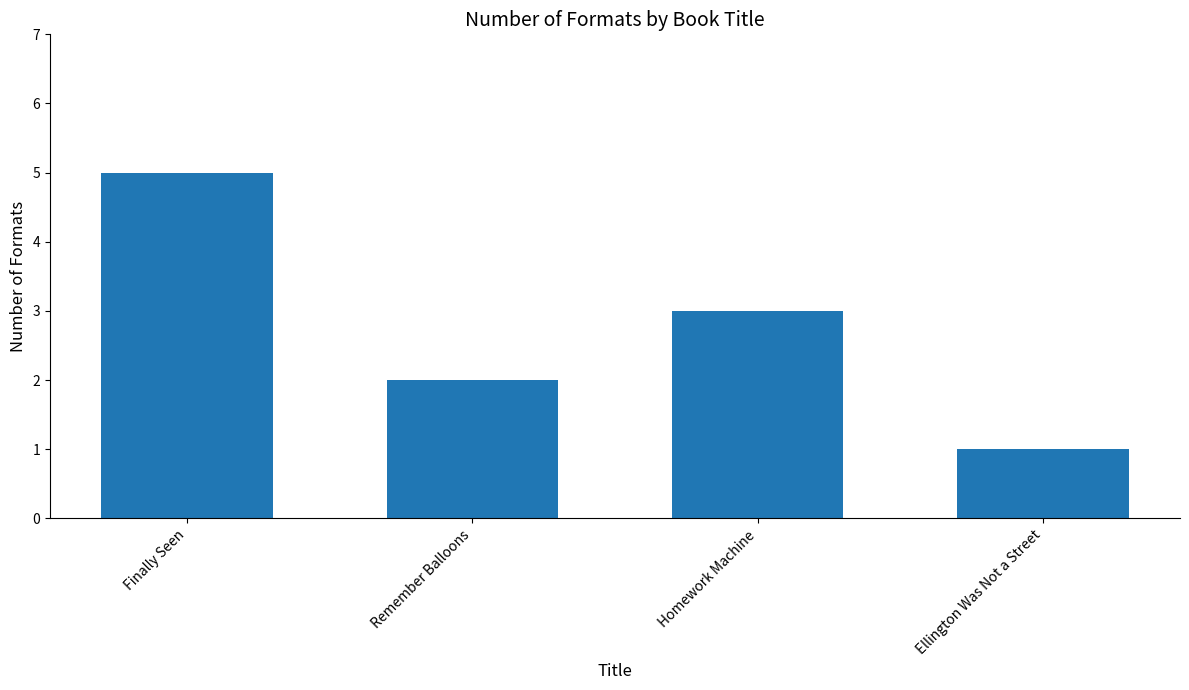

Which category has the lowest value across all series?

Ellington Was Not a Street